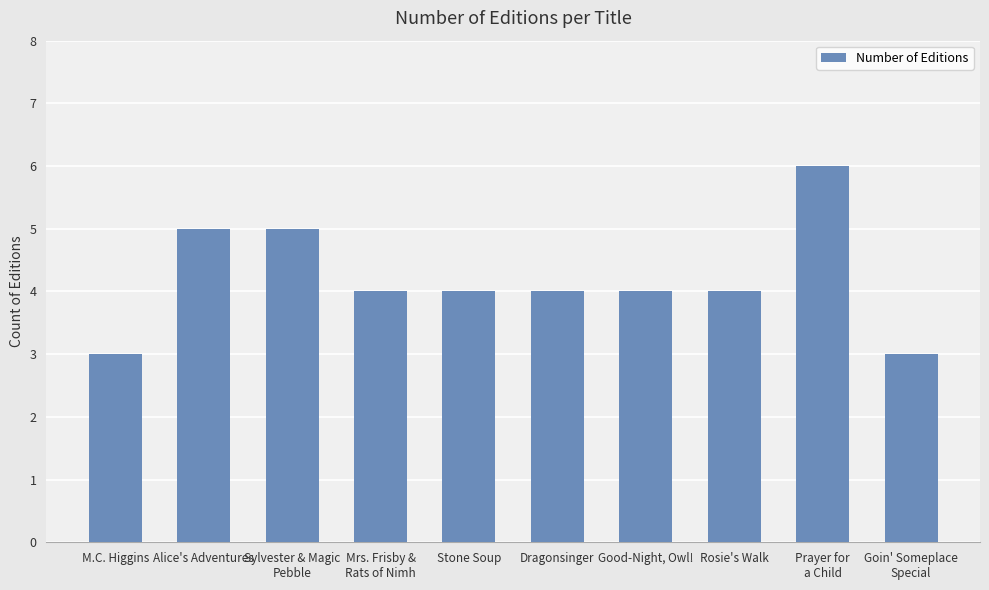

Reading right to left, transcribe all the data shown in this chart.

3	6	4	4	4	4	4	5	5	3